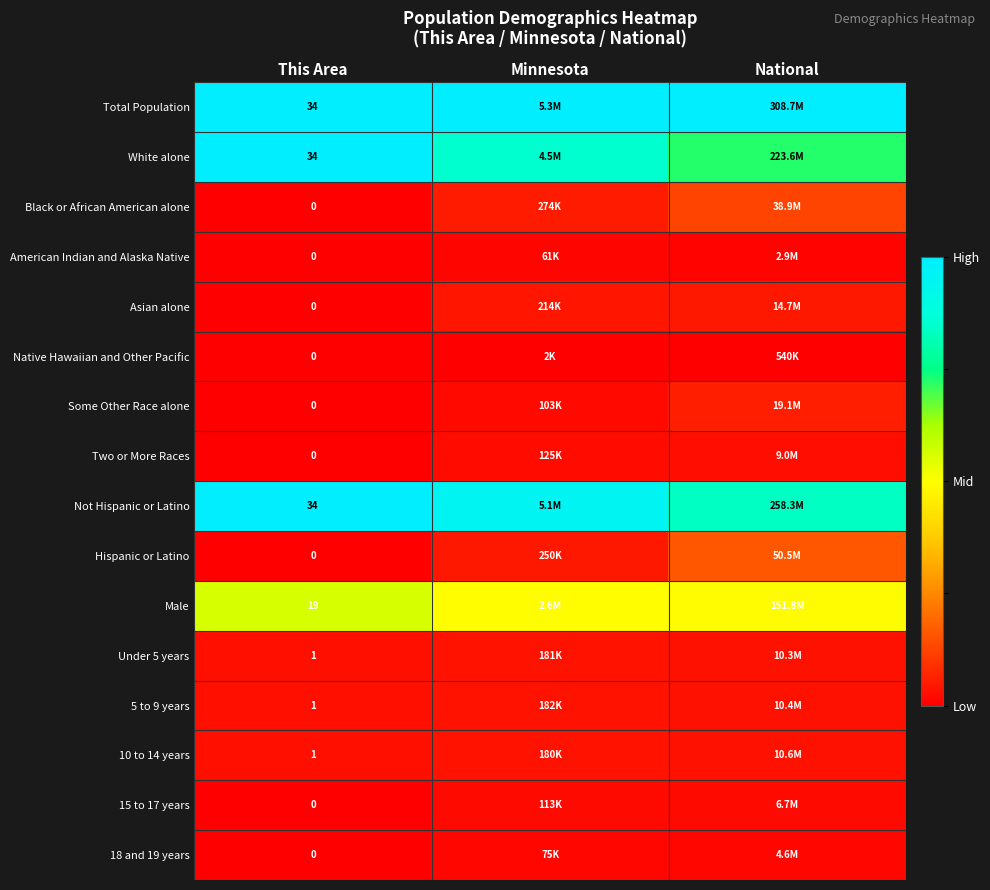

Which label corresponds to the smallest value in the chart?

This Area